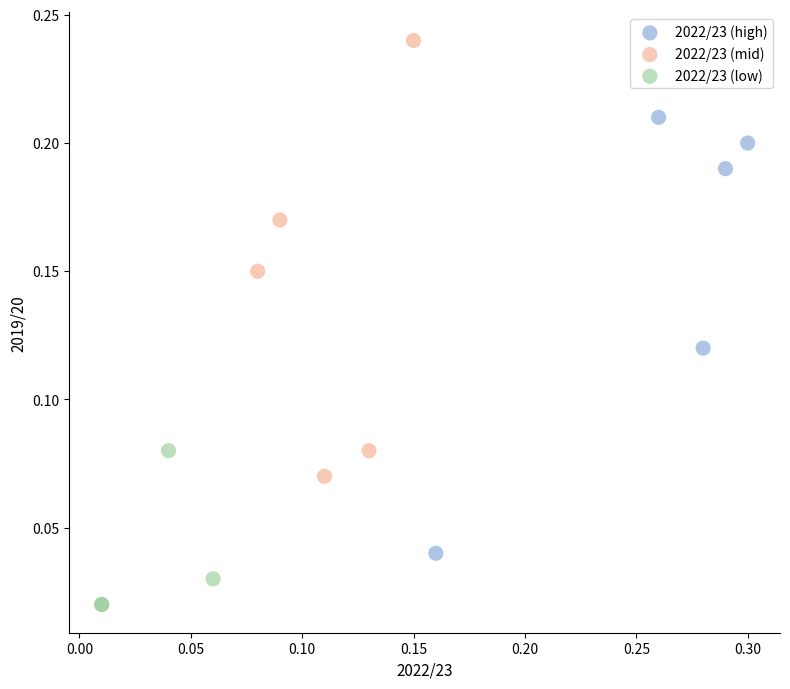

Which series reaches the maximum Y coordinate?

2022/23 (mid)